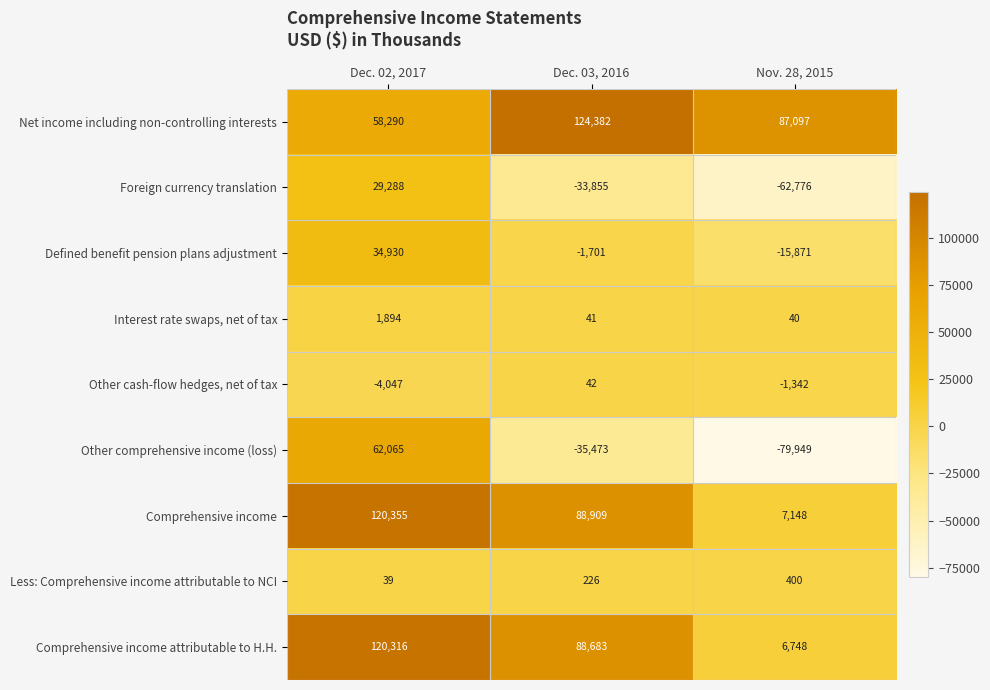

Count the number of categories in the chart.

3